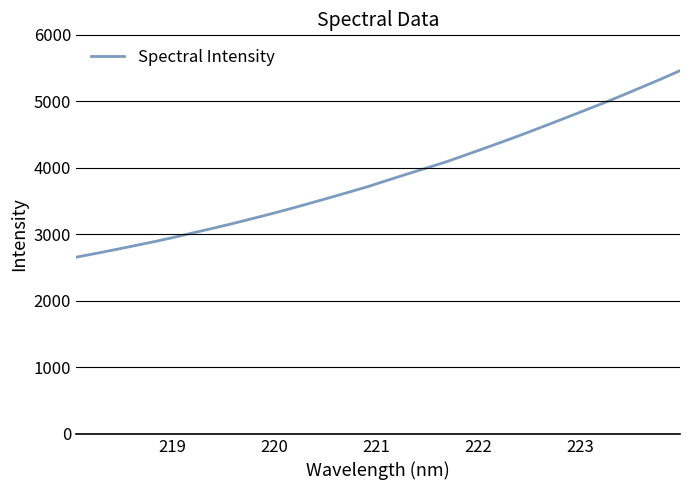

What is the minimum value shown in the chart?

2655.3